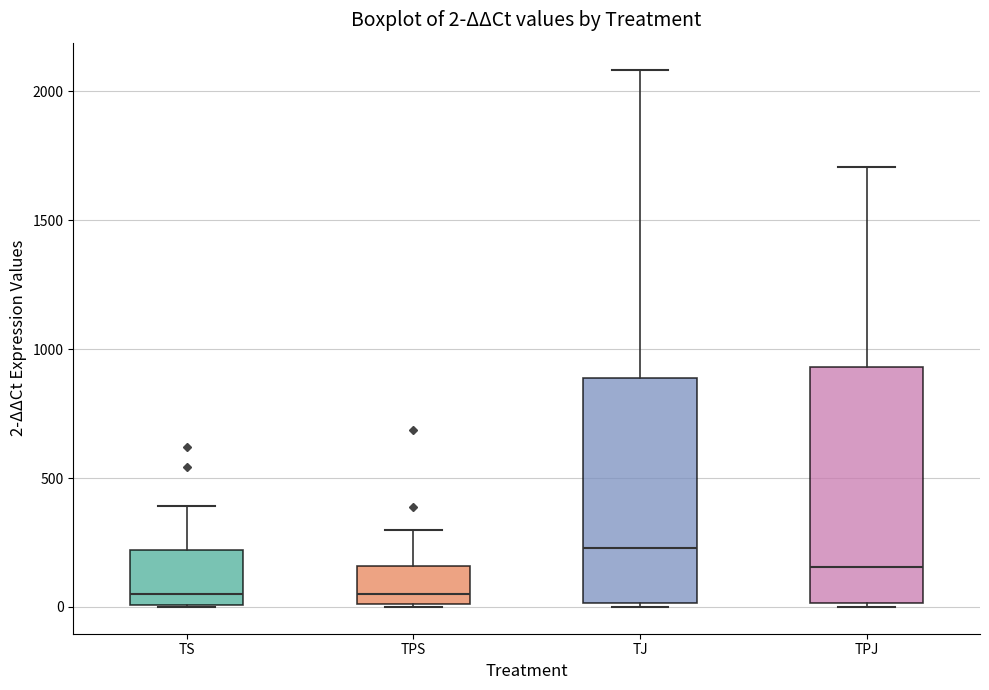

Which box has the highest median line?

TJ